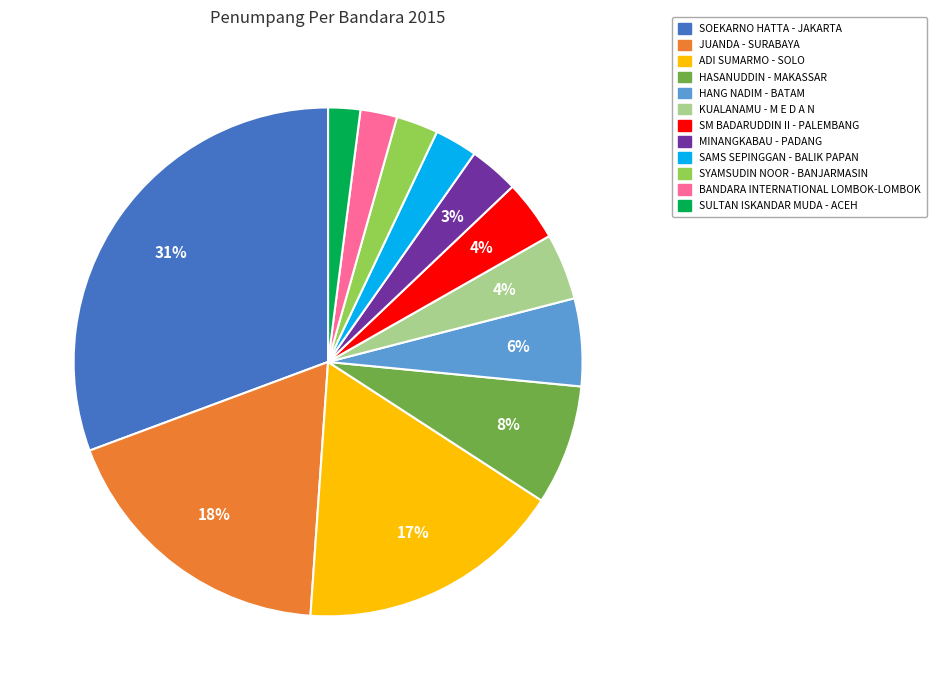

To the nearest percent, what percentage of the pie is HASANUDDIN - MAKASSAR?

8%